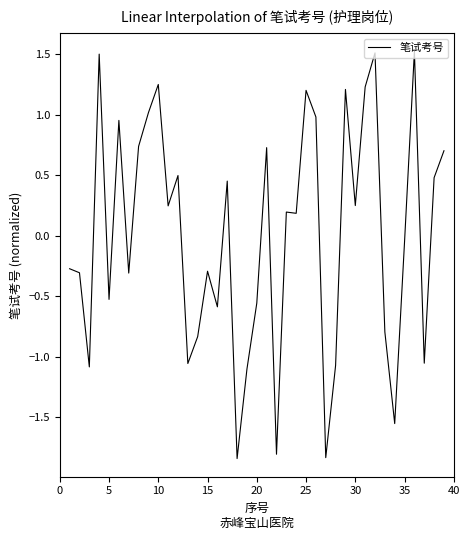

How many values are above zero?

20